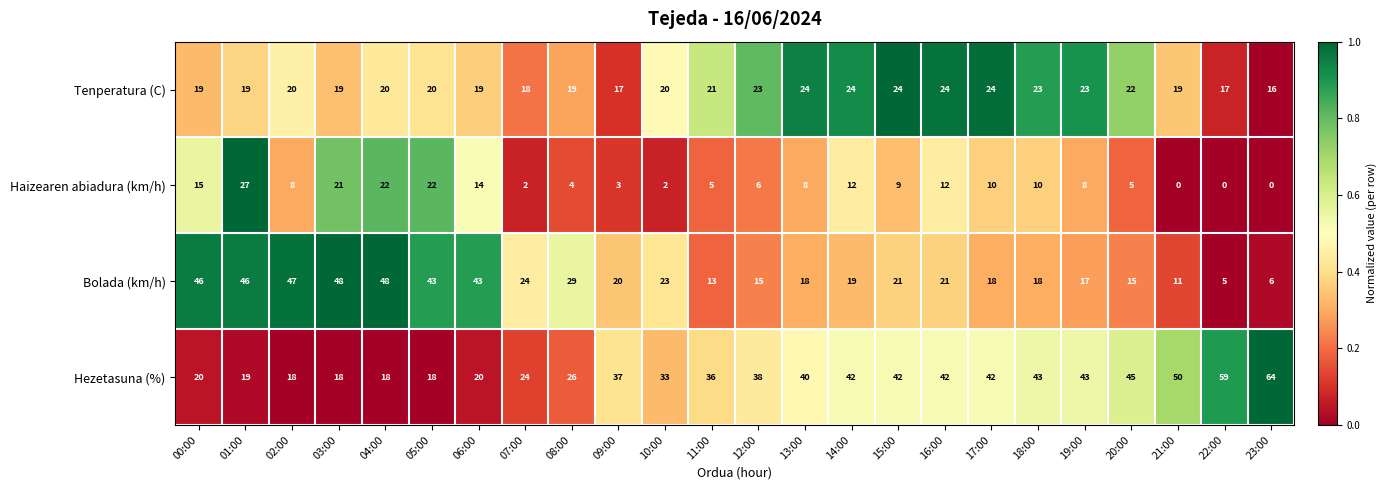

What is the highest value of the Hezetasuna (%) series?

64